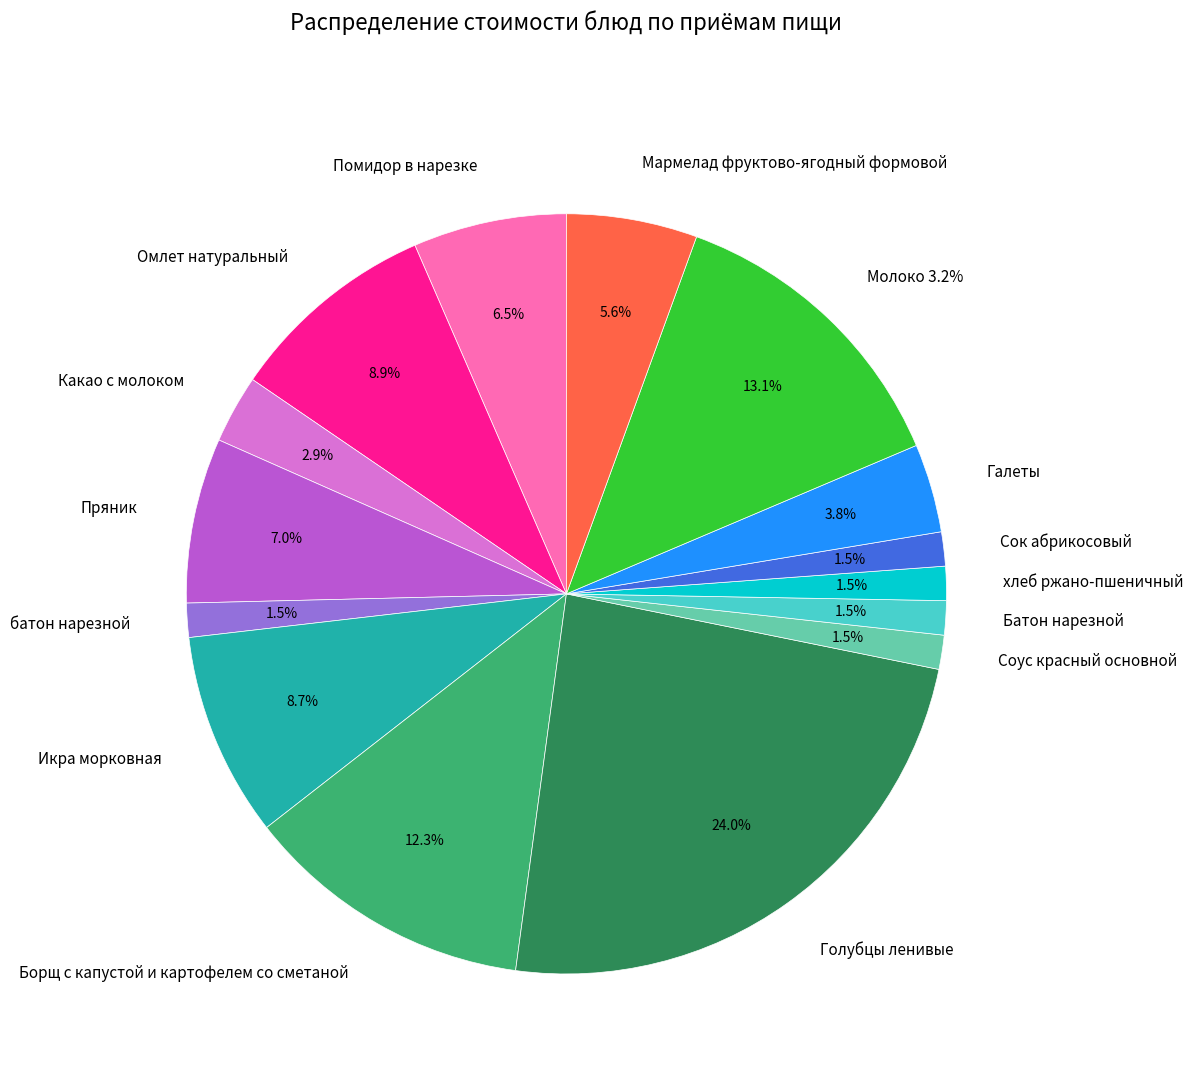

The хлеб ржано-пшеничный slice represents 10% of the pie. True or false?

False